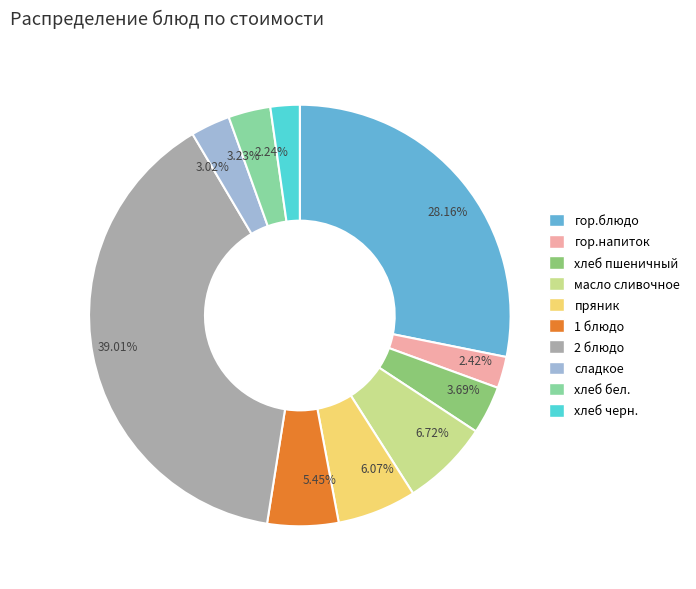

To the nearest percent, what portion does хлеб черн. represent?

2%